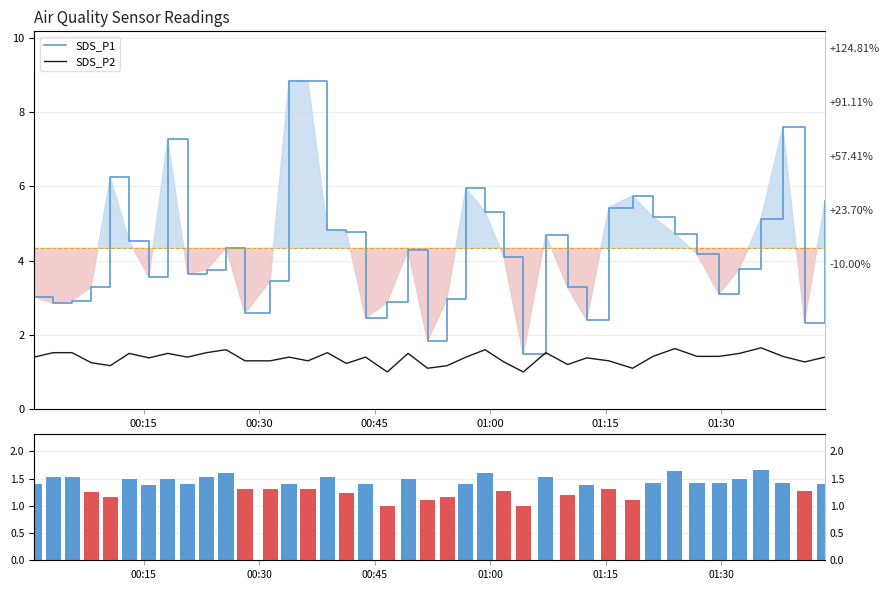

Count the number of data series in this chart.

3